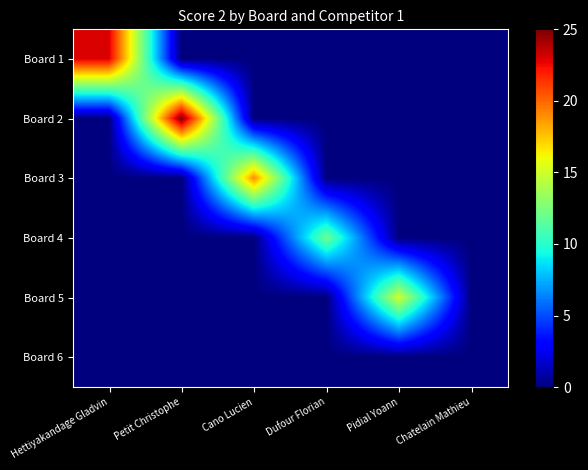

What is the greatest value displayed?

25